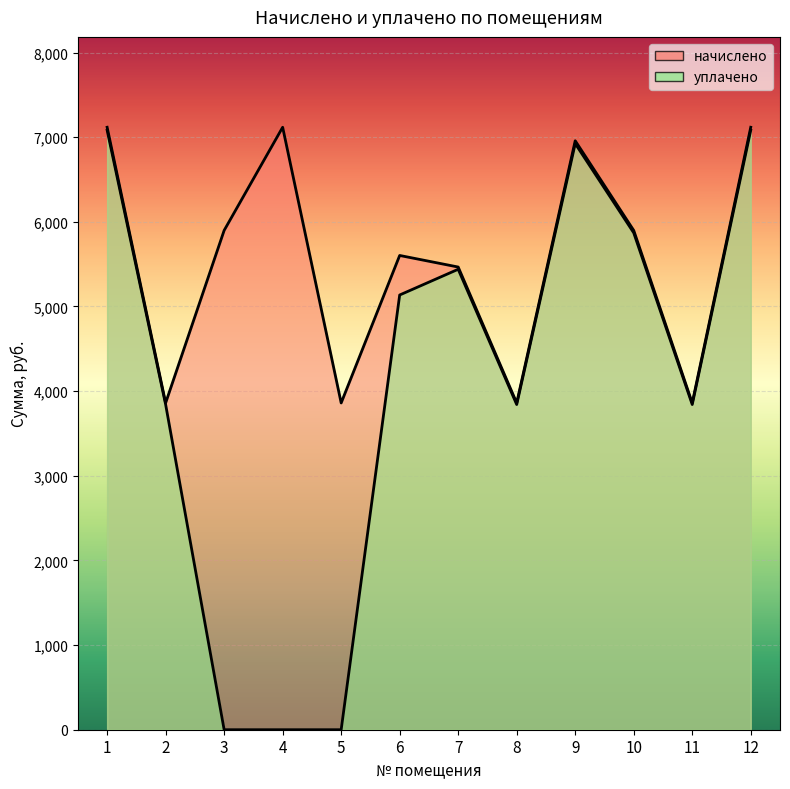

What is the approximate value of уплачено at 7?

5439.8